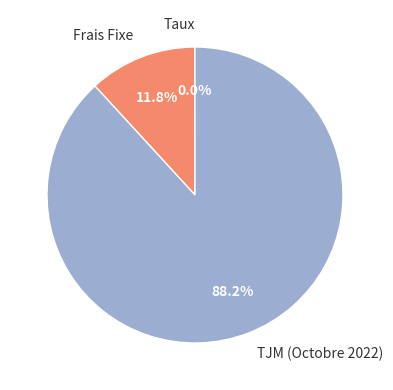

To the nearest percent, what is the average slice percentage?

33%